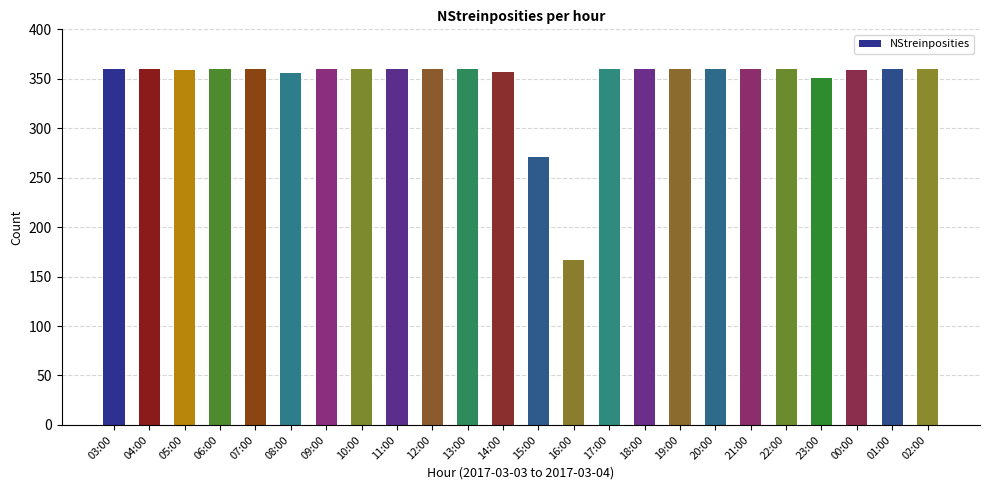

The chart shows a value of 225 at 00:00. True or false?

False